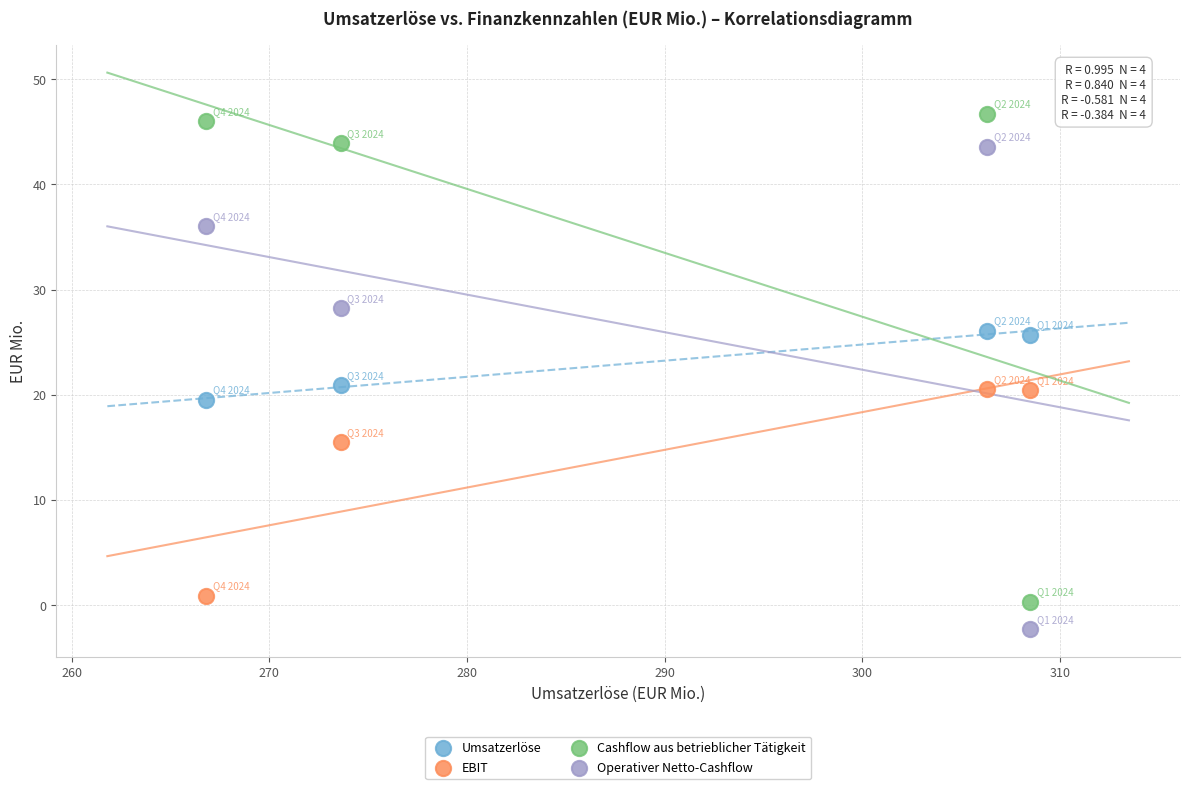

Which series contains the lowest Y value?

Operativer Netto-Cashflow